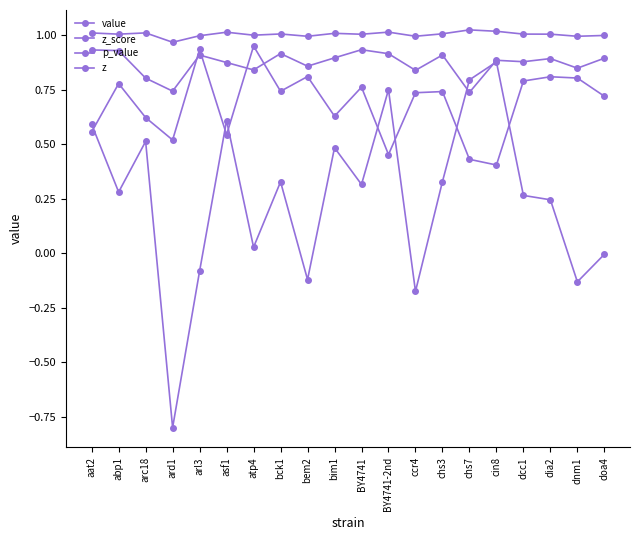

The z_score series shows 0.3 at dcc1. True or false?

True